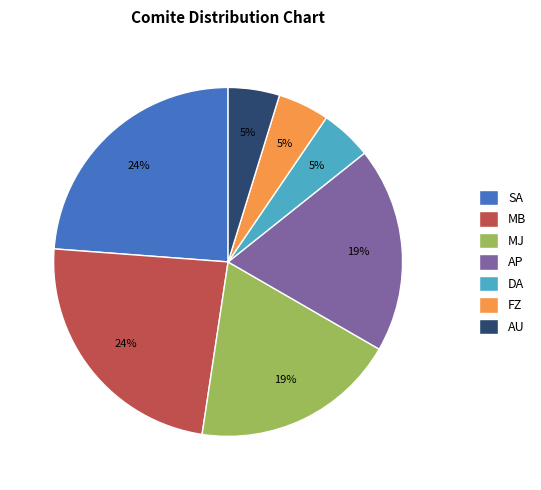

Do AP and FZ together represent more than half of the pie?

No